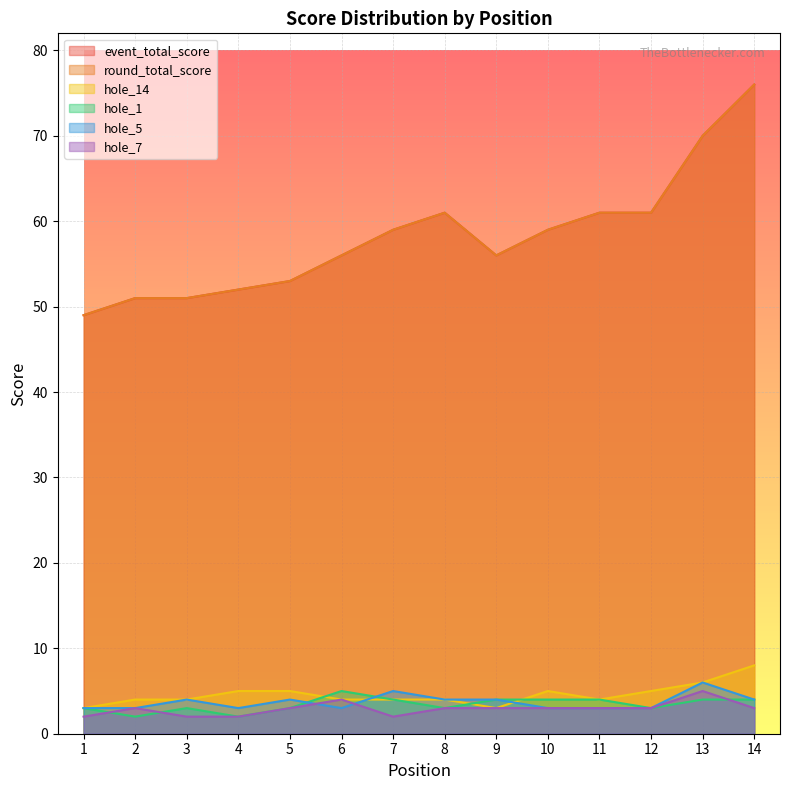

What is the difference between the hole_7 values at 10 and 7?

1